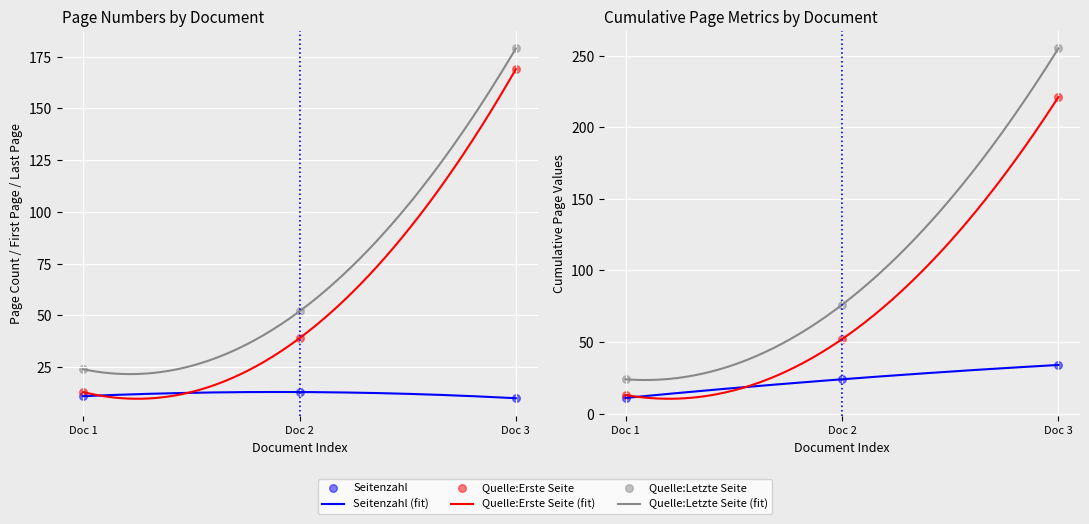

Which series reaches the minimum Y coordinate?

Seitenzahl